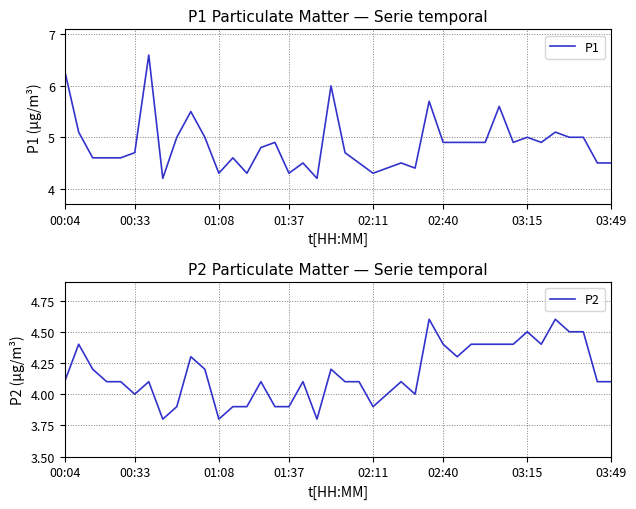

The P1 series shows 4.9 at 02:40. True or false?

True